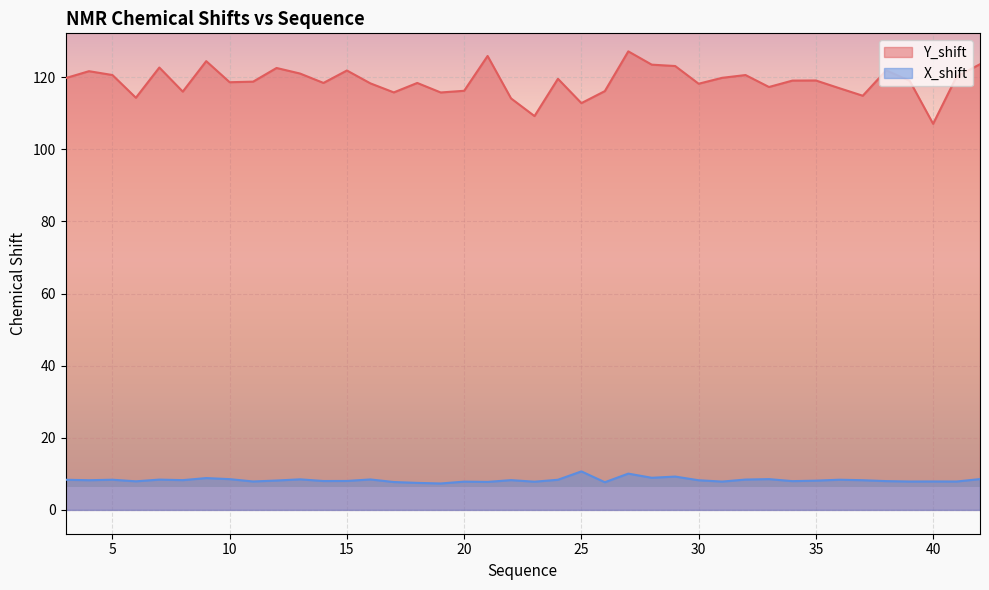

Which series changed the most between 22 and 39?

Y_shift